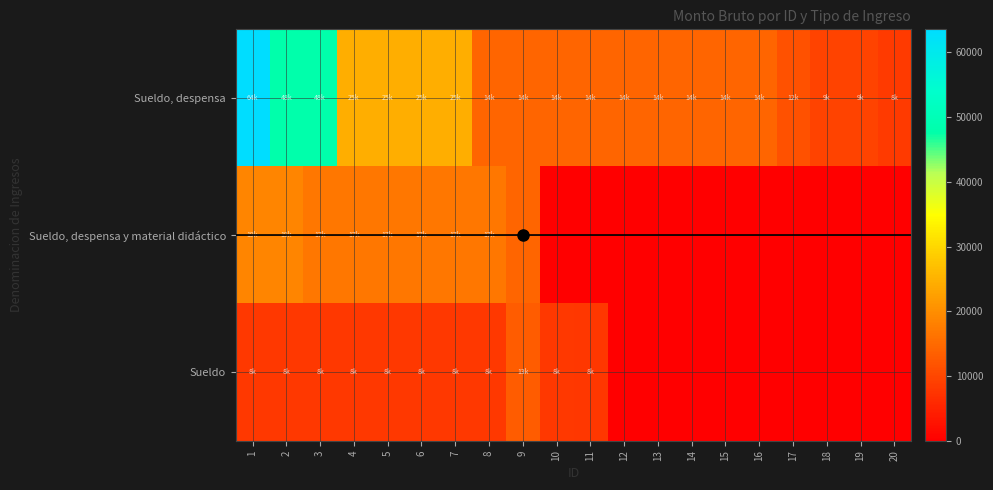

Which category has the highest value across all series?

1